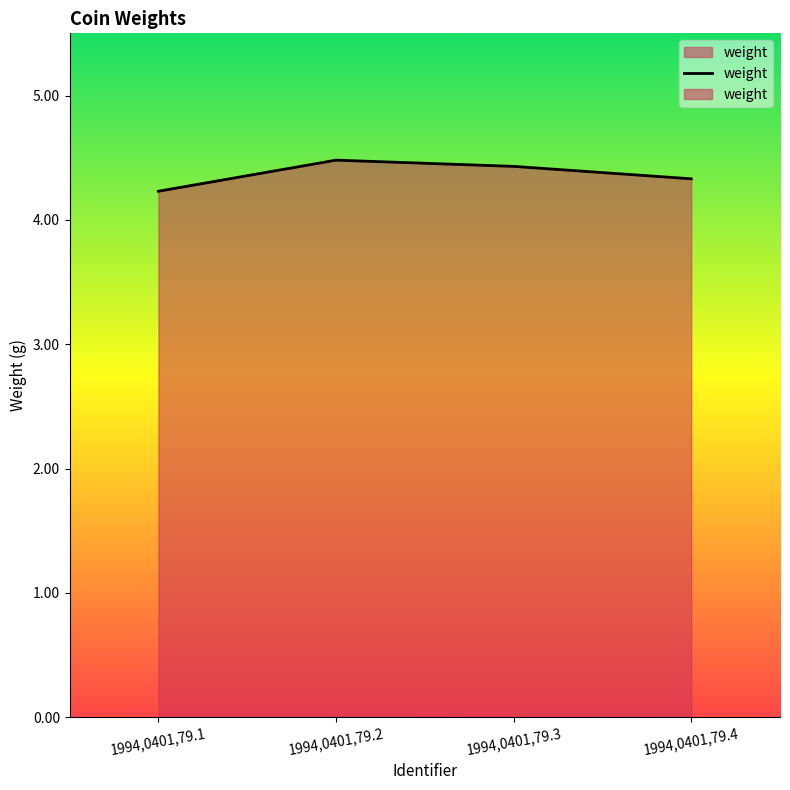

What is the value of the 3rd point from the left?

4.4